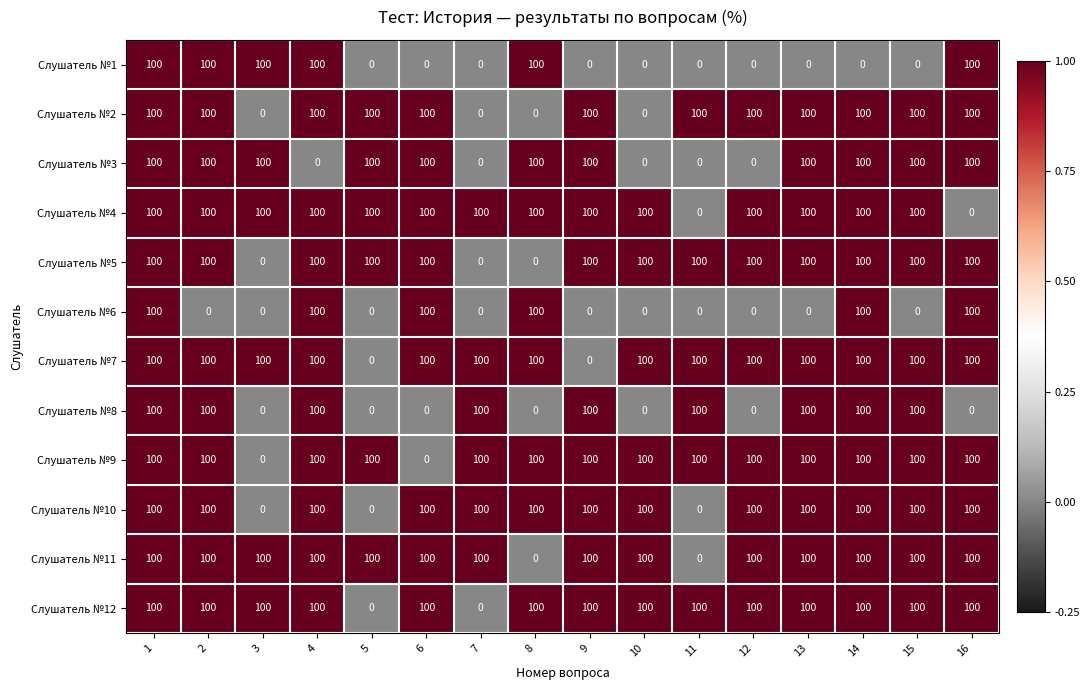

What is the difference between the second highest and minimum values in the Слушатель №12 series?

100